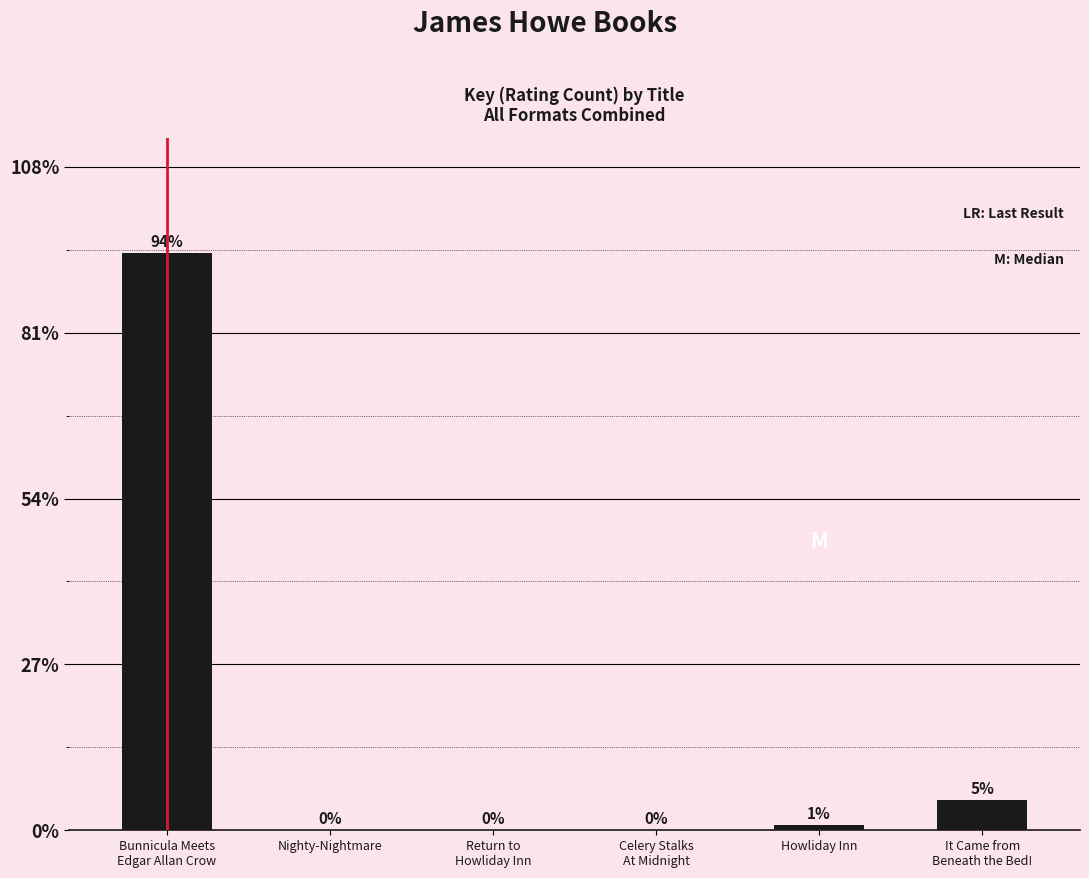

Are the bars horizontal?

No